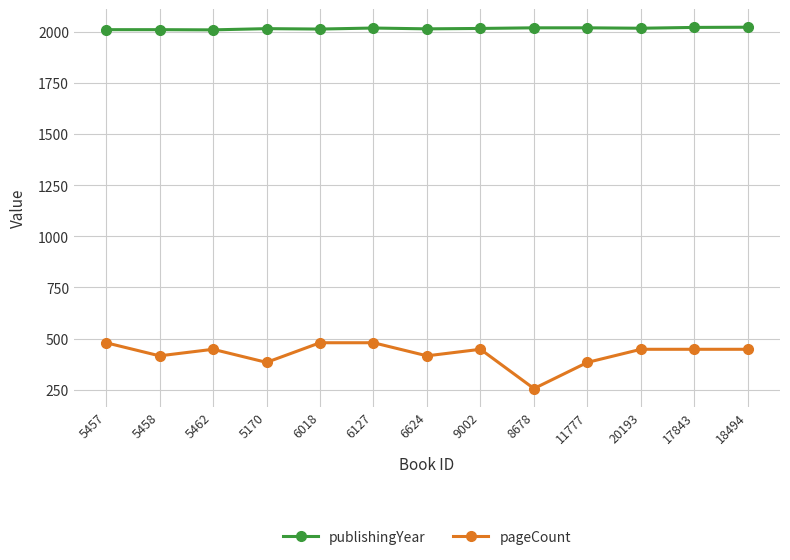

The value of publishingYear at 20193 is 2017. True or false?

True